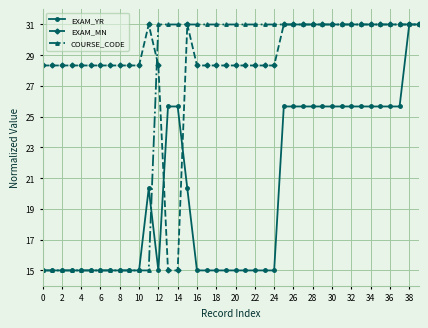

List the series in order of their overall mean, highest first.

EXAM_MN, COURSE_CODE, EXAM_YR